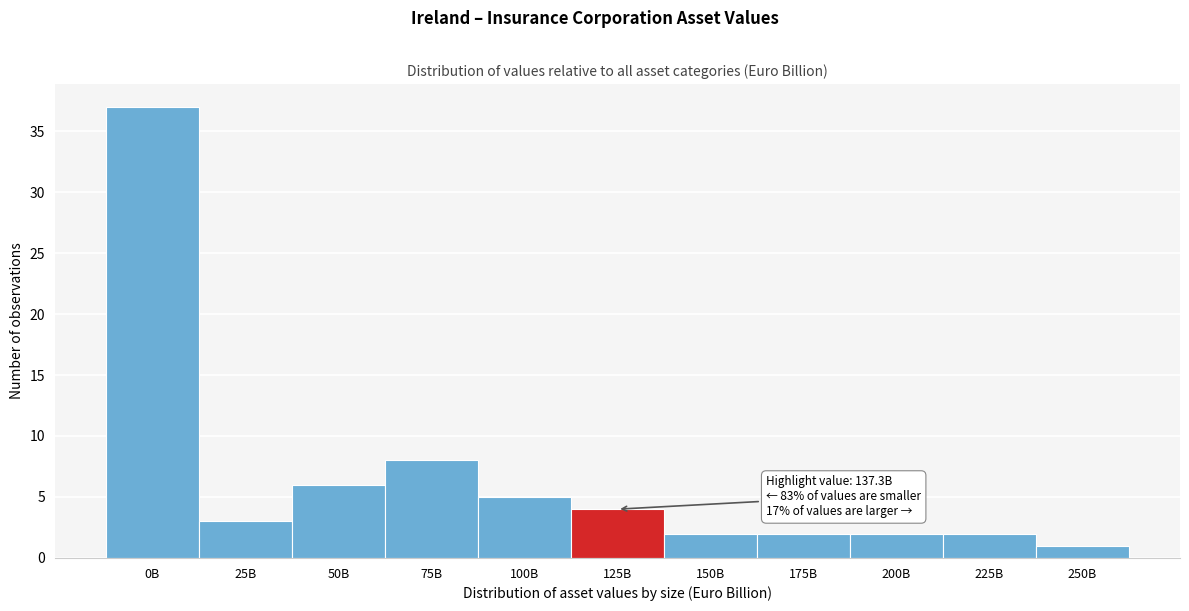

Reading right to left, what are all the values shown in this chart?

1	2	2	2	2	4	5	8	6	3	37